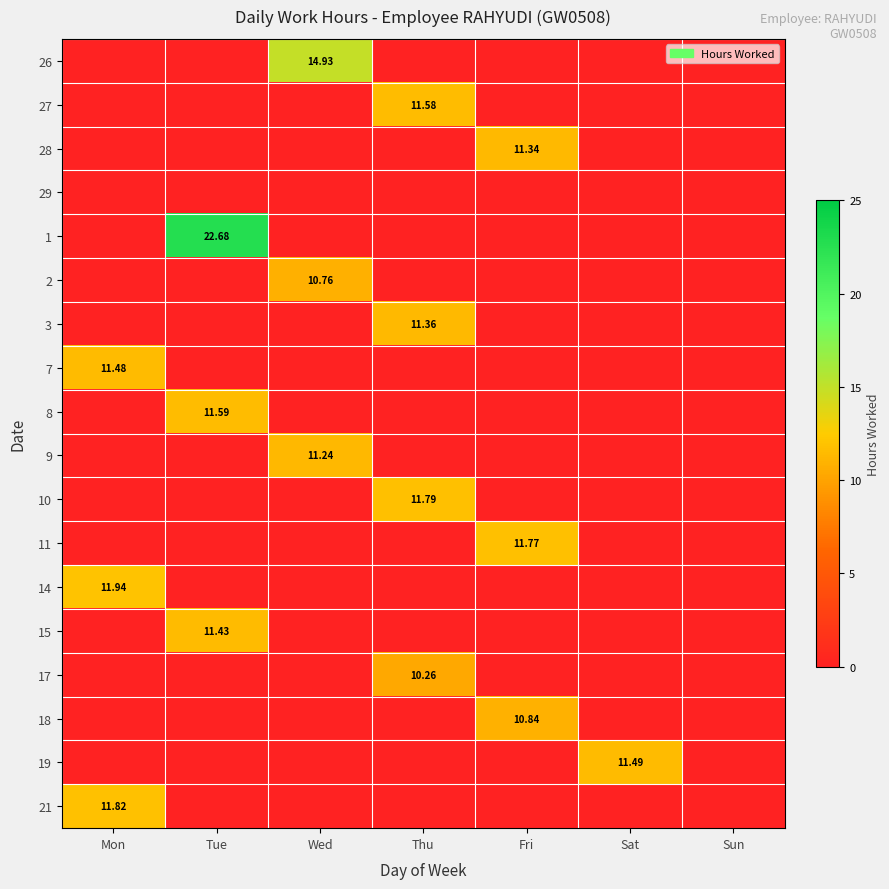

List the series in order of their peak value, lowest first.

29, 17, 2, 18, 9, 28, 3, 15, 7, 19, 27, 8, 11, 10, 21, 14, 26, 1